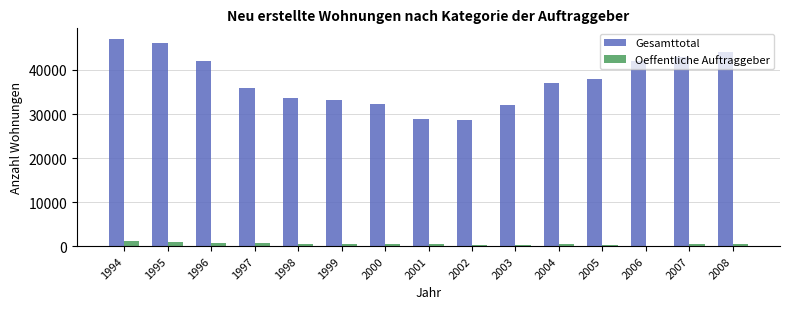

How many distinct data groups are displayed?

2